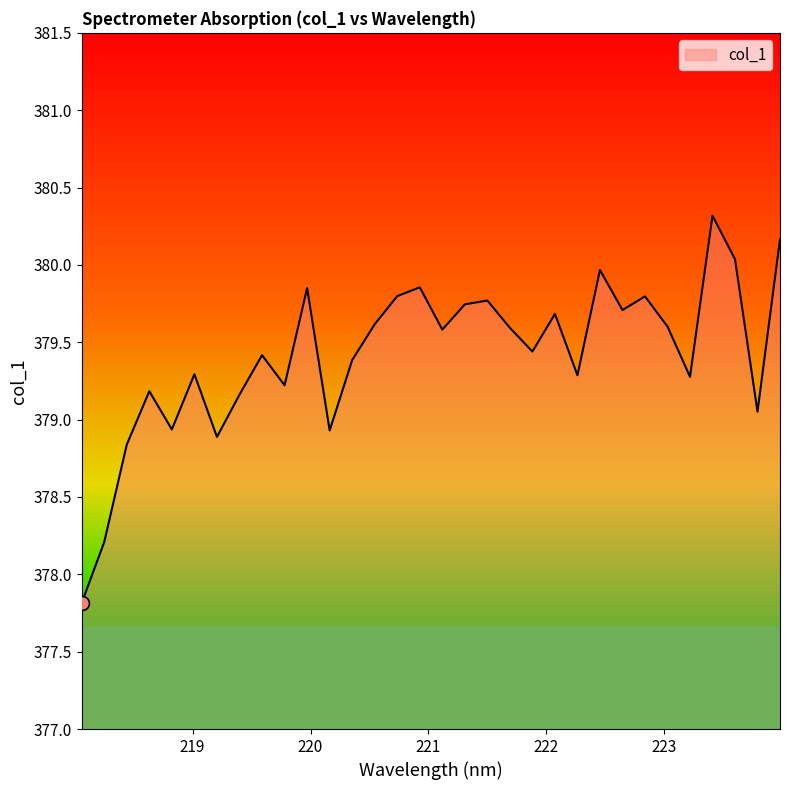

True or false: the data has more than 2 interior local peaks.

True